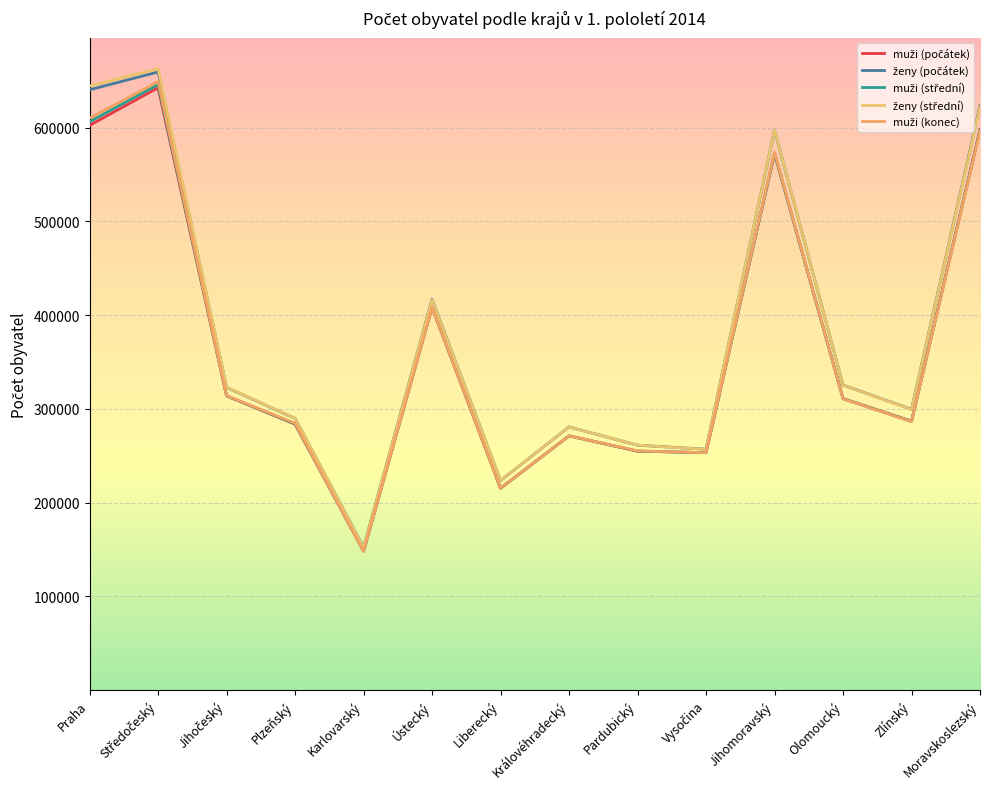

How many lines are shown in the chart?

5